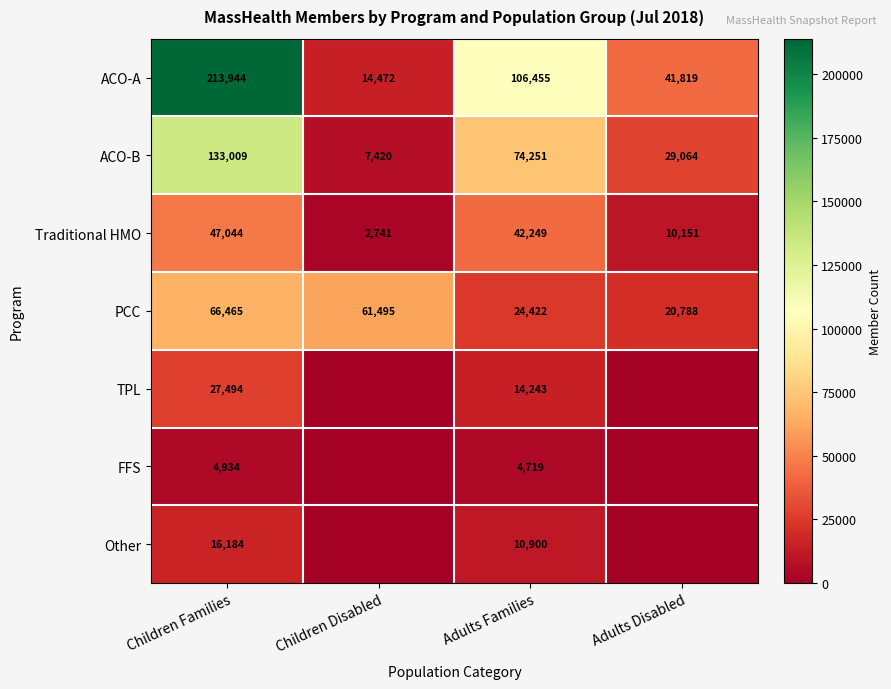

Which series changed the most between Children Families and Adults Families?

ACO-A